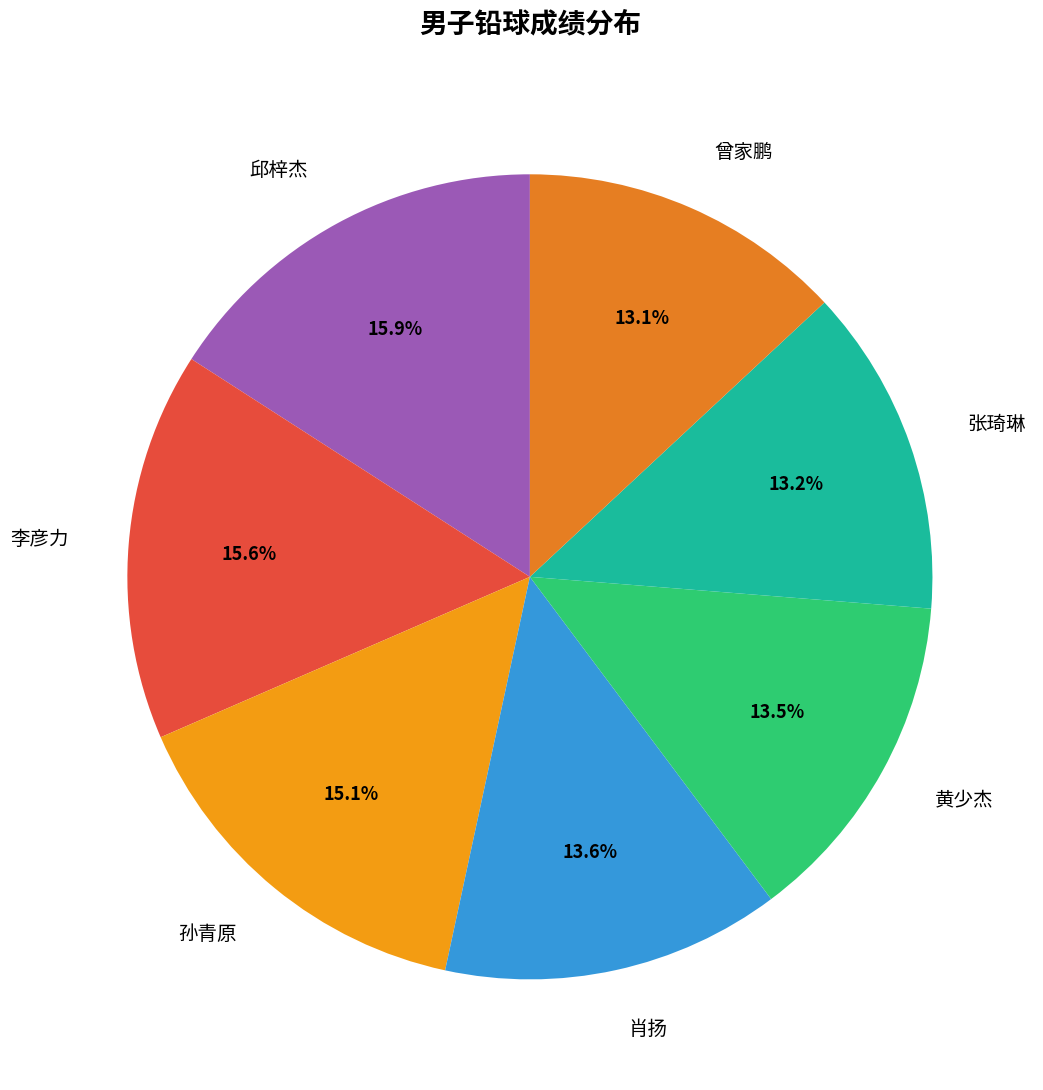

What is the ratio of the value at 孙青原 to the value at 肖扬?

1.1